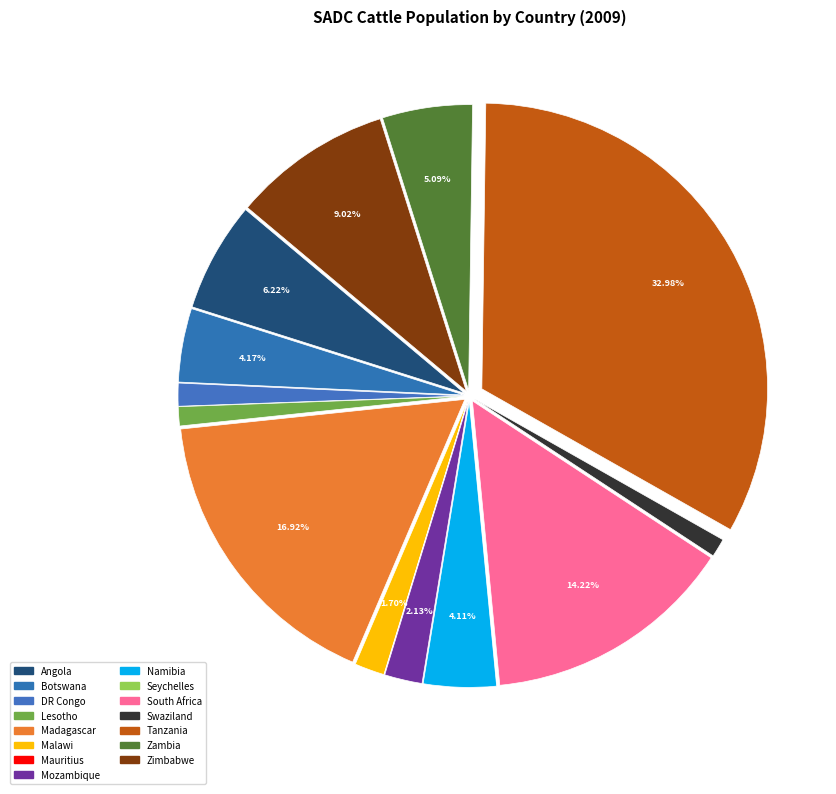

To the nearest percent, what is the difference between the largest and smallest slice percentages?

33%